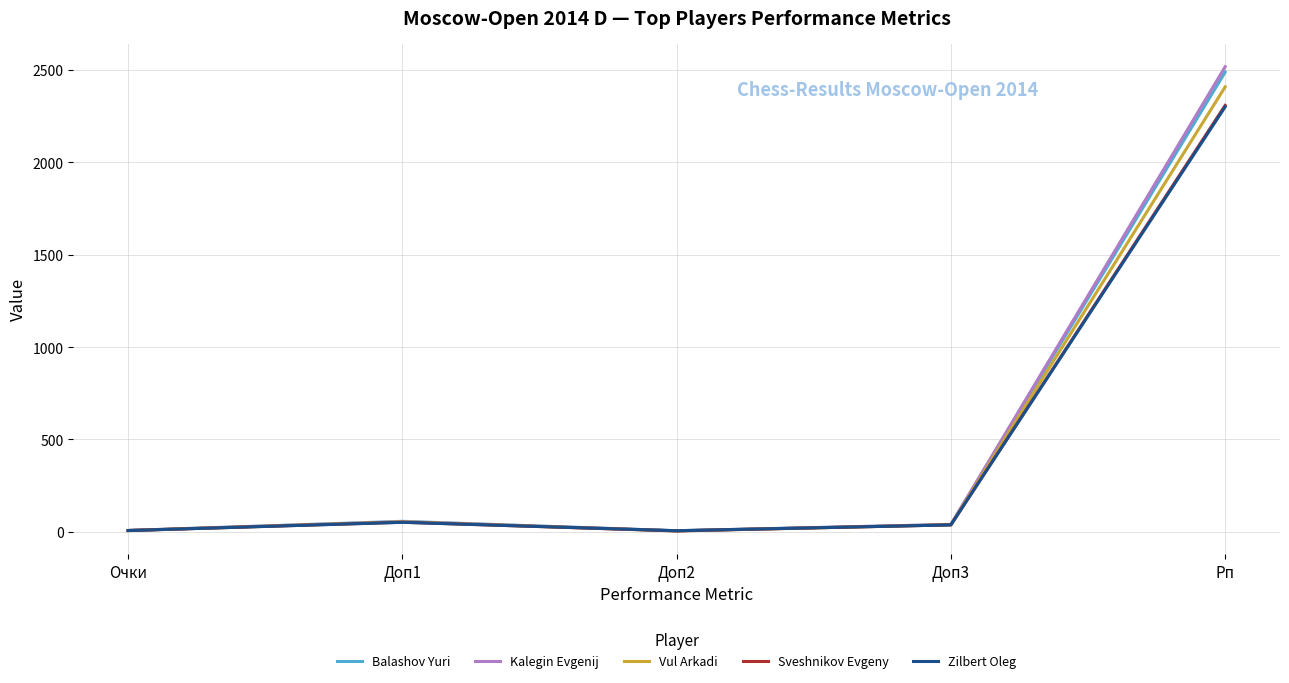

Which series has the widest spread of values?

Kalegin Evgenij